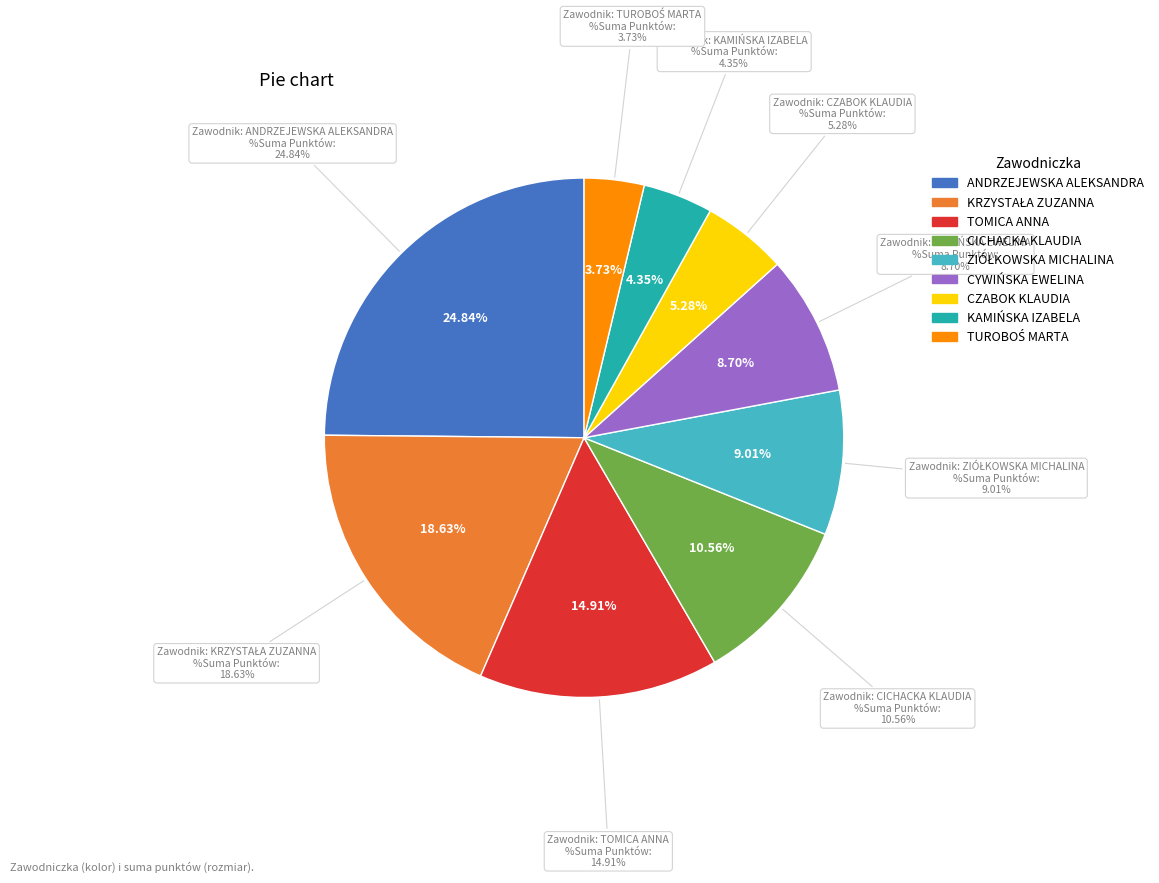

Combined, what portion of the pie is ANDRZEJEWSKA ALEKSANDRA and ZIÓŁKOWSKA MICHALINA?

33.9%